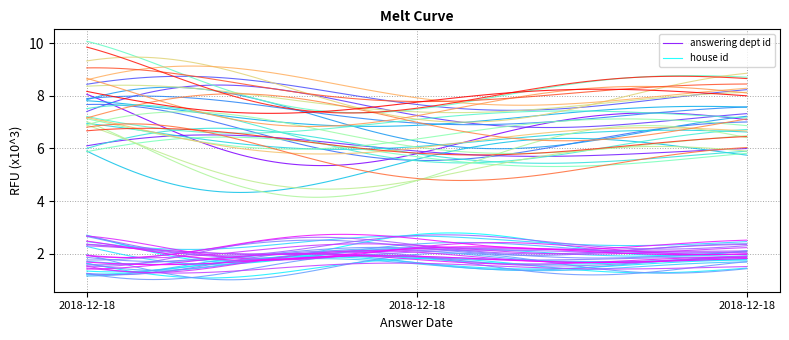

Is it true that answering dept id equals 7 at 2018-12-18?

True